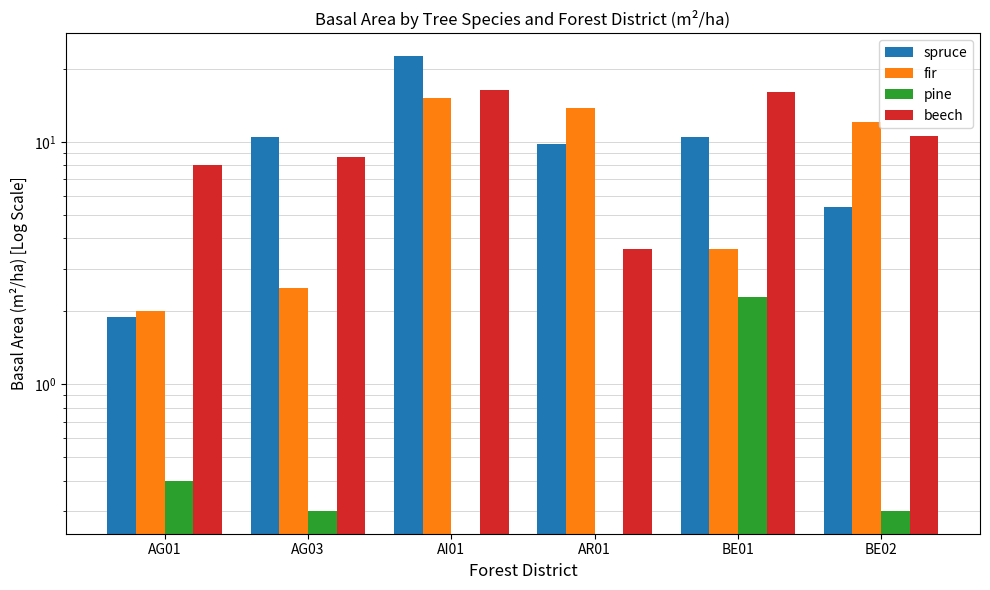

Reading left to right, what are all the values shown in this chart?

spruce: 1.9	10.5	22.6	9.8	10.5	5.4
fir: 2.0	2.5	15.2	13.8	3.6	12.1
pine: 0.4	0.3	0.0	0.0	2.3	0.3
beech: 8.0	8.7	16.4	3.6	16.1	10.6